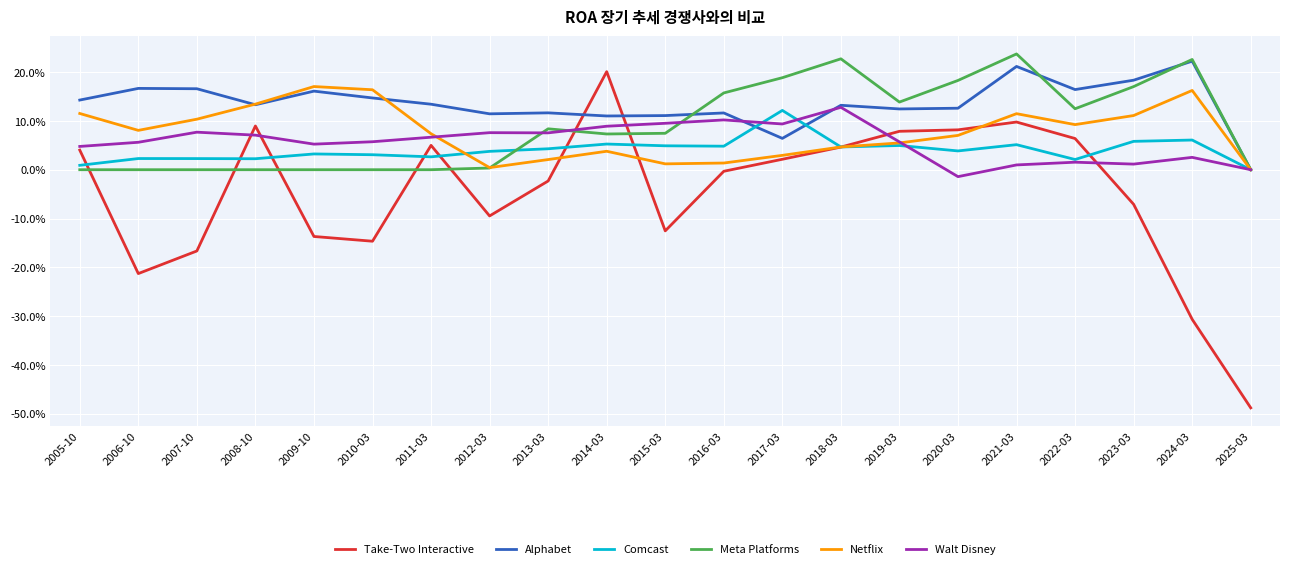

Where is the first local minimum for Netflix?

2006-10